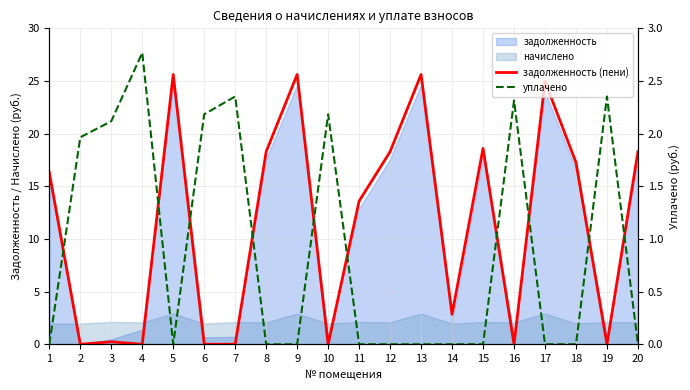

How many intersections are there between задолженность (пени) and уплачено?

10